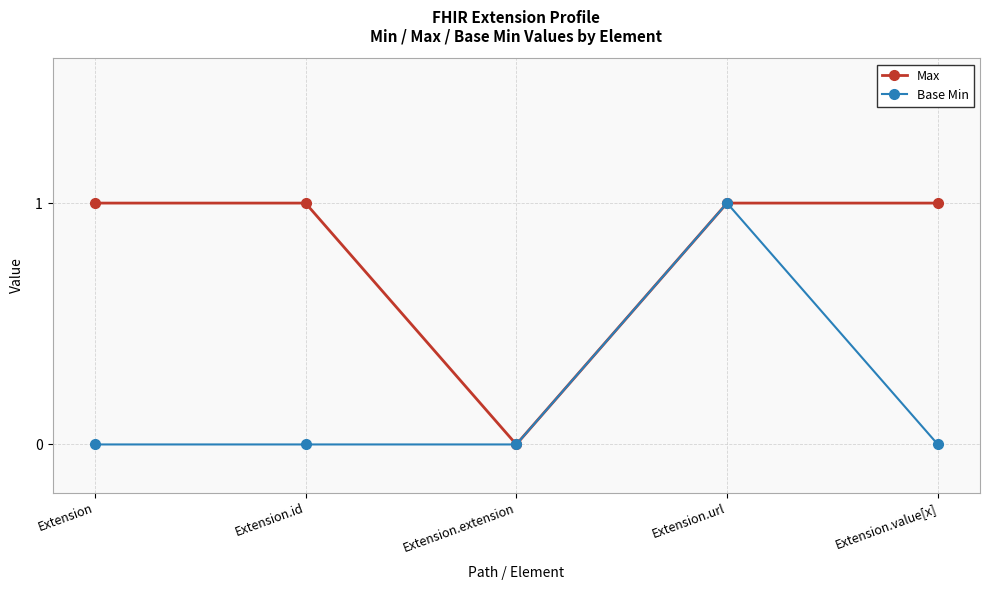

Rank the series at Extension.value[x] from highest to lowest value.

Max, Base Min